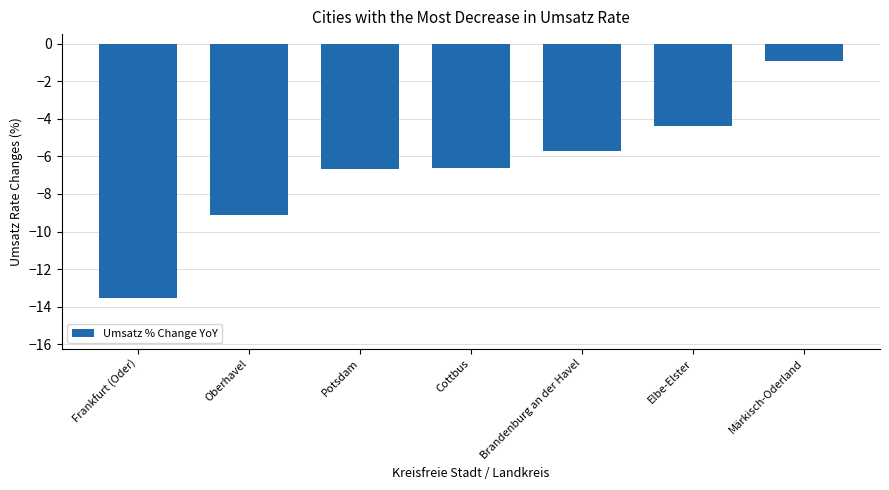

At which category does the chart reach its minimum across all series?

Frankfurt (Oder)